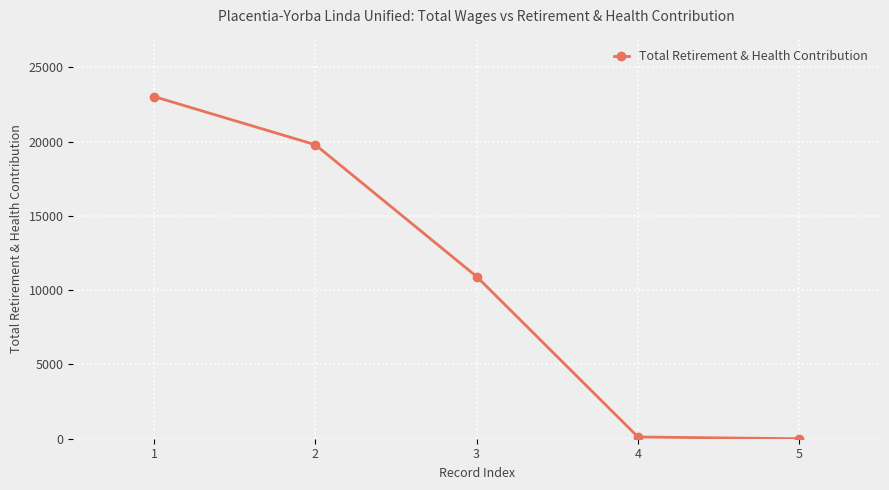

What is the maximum value shown in the chart?

23036